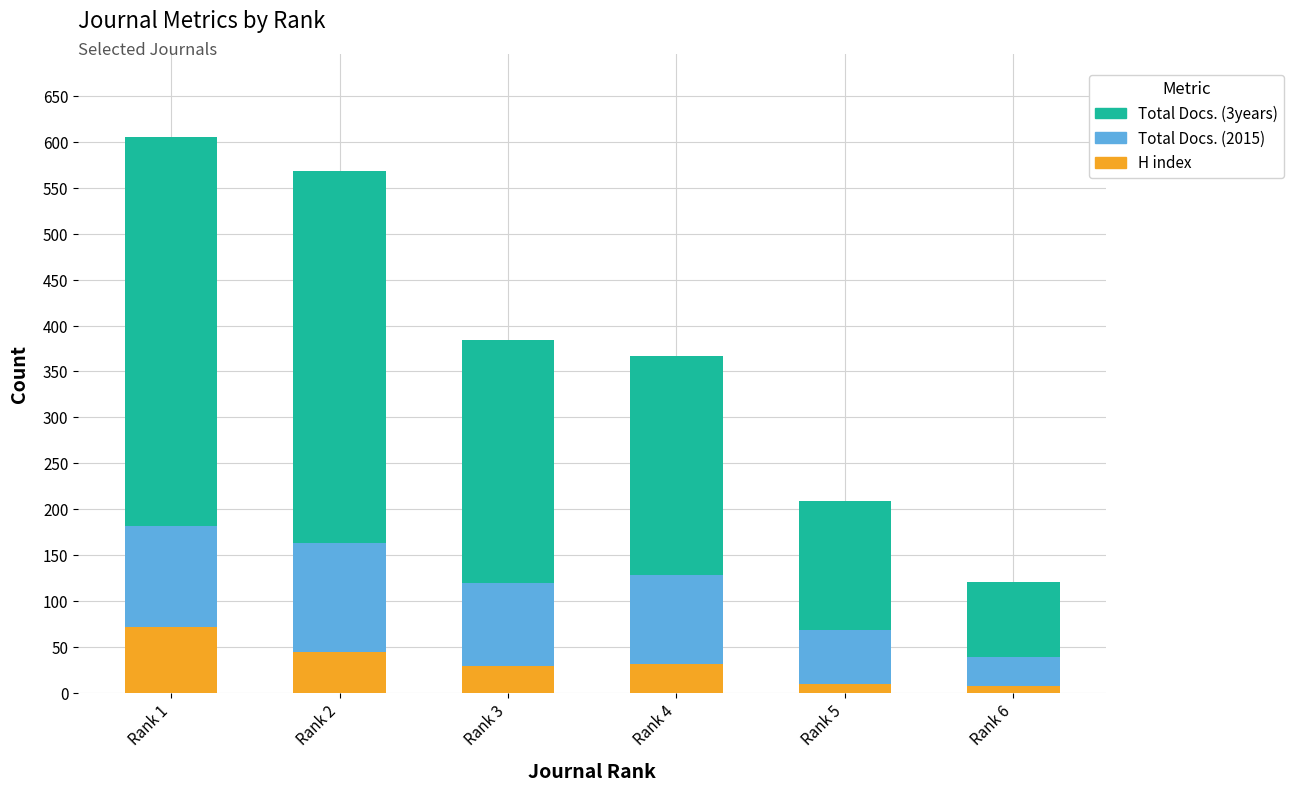

The value of H index at Rank 1 is 108. True or false?

False